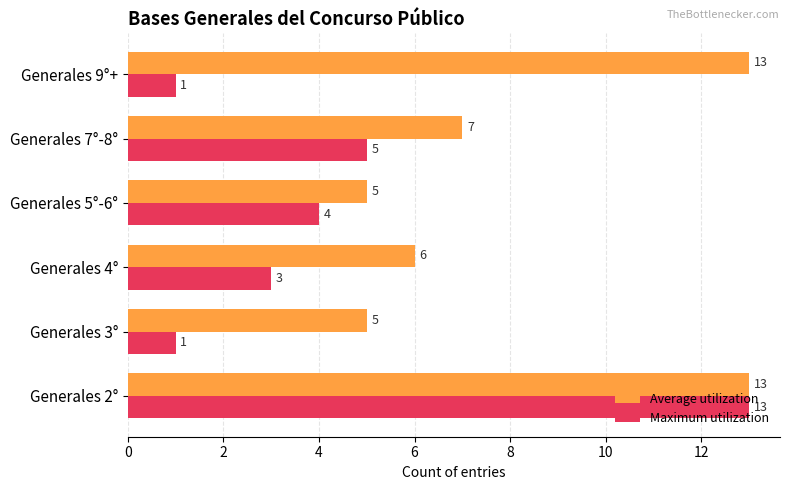

The Maximum utilization series shows 5 at Generales 4°. True or false?

False